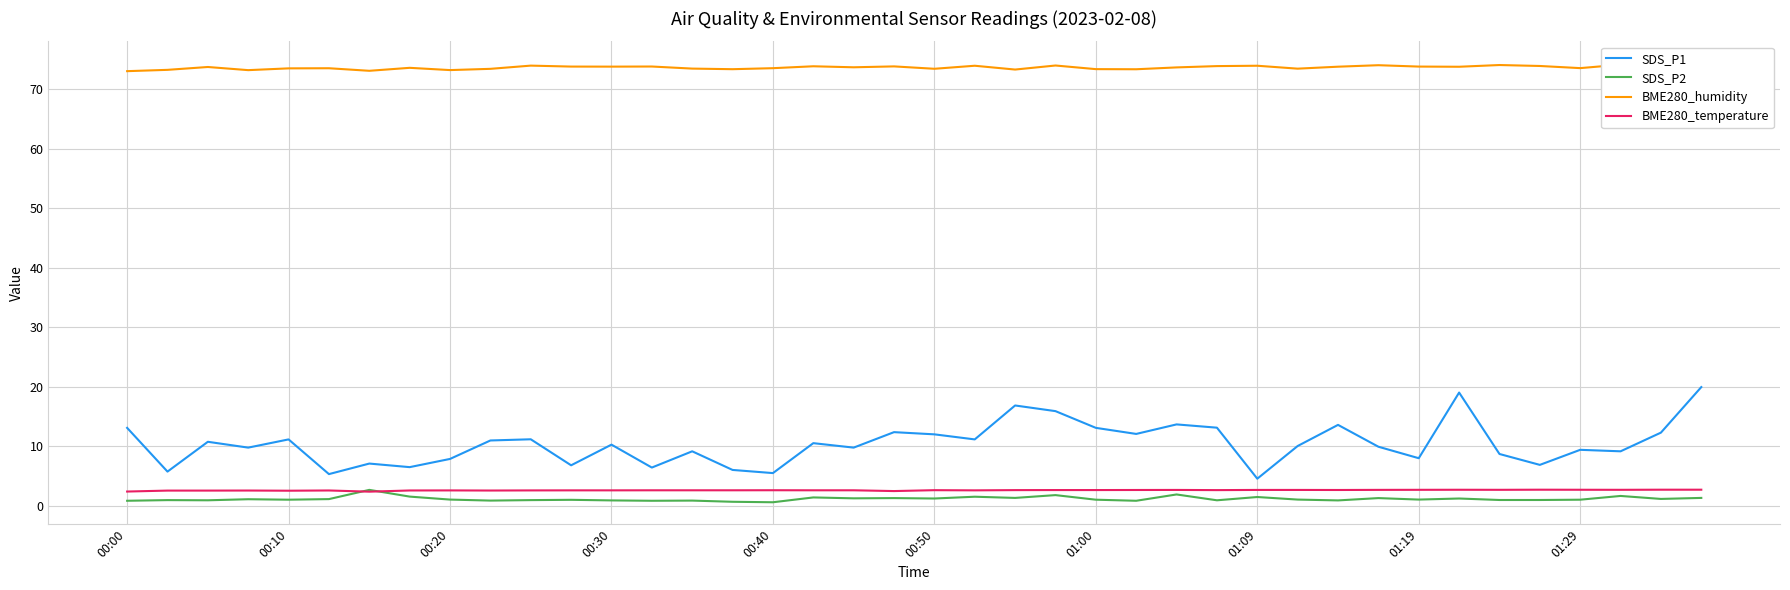

What is the difference between the maximum and minimum values in the SDS_P2 series?

2.1